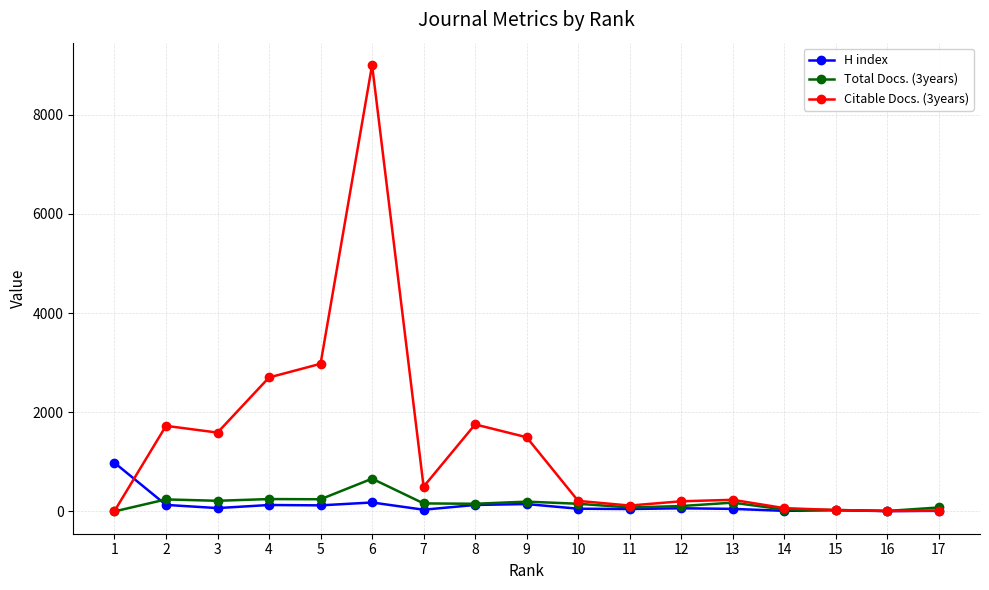

What is the sum of the Citable Docs. (3years) values at 5 and 14?

3044